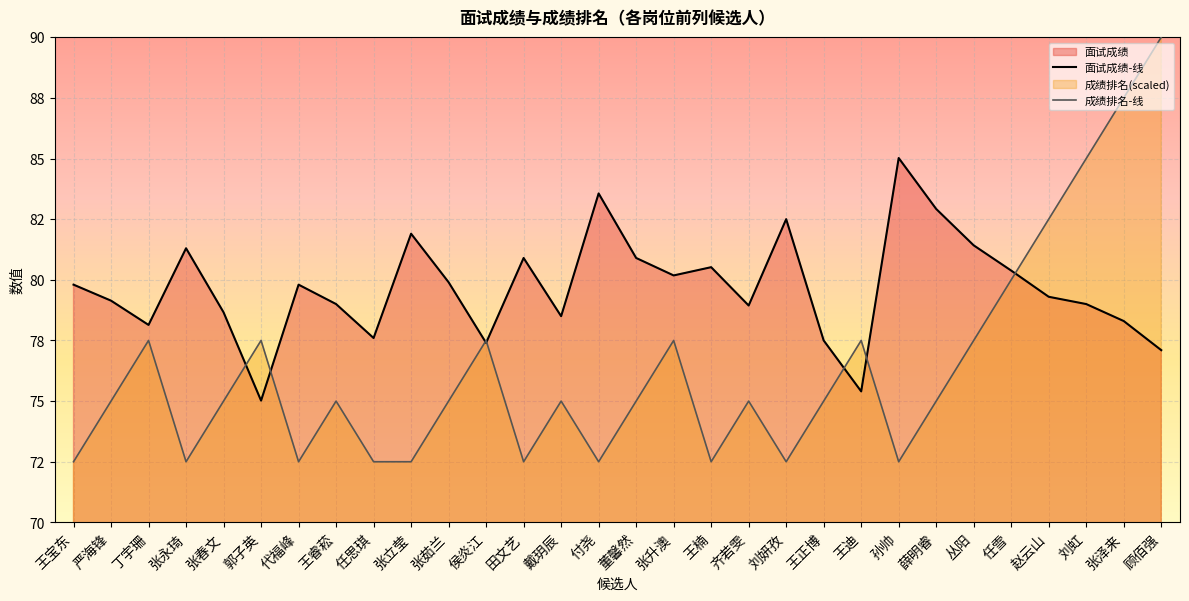

True or false: 面试成绩-线 has more than 1 points higher than both neighbors.

True